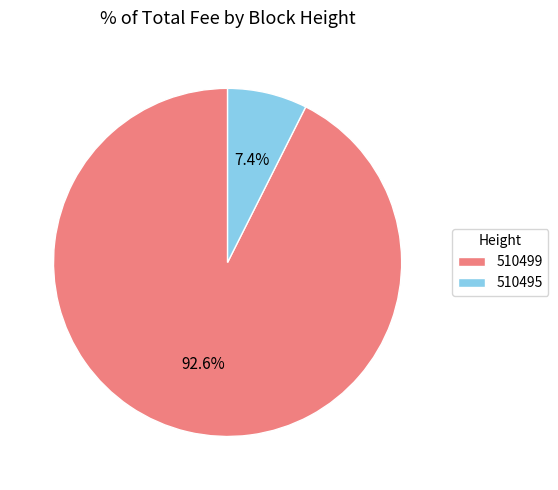

What percentage is the 510499 slice, to the nearest percent?

93%